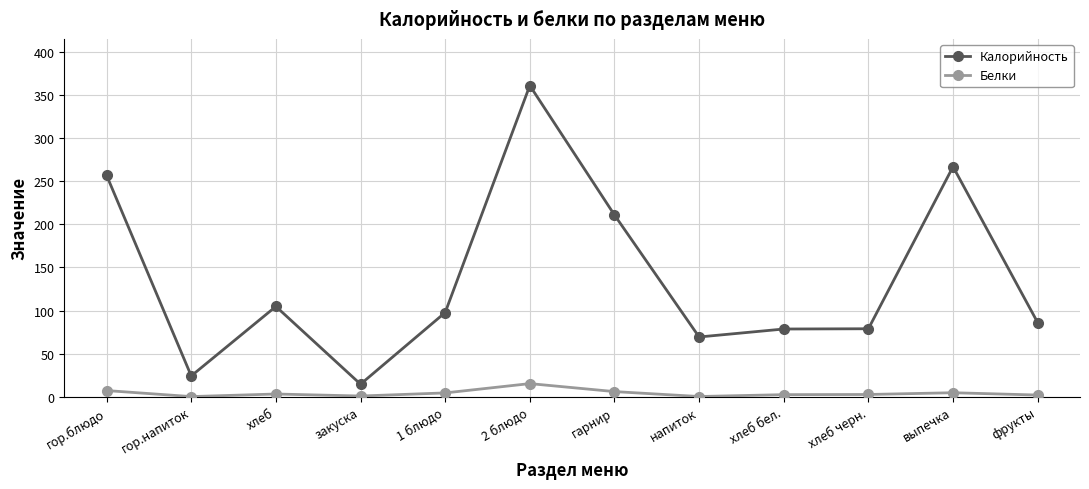

True or false: Калорийность has a value of 414.0 at выпечка.

False